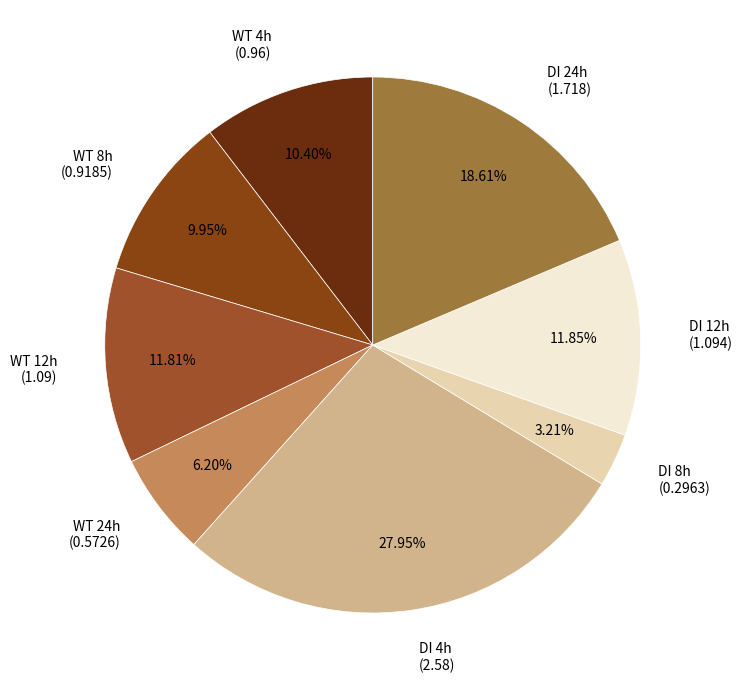

Is the sum of WT 8h (0.9185) and DI 24h (1.718) greater than half?

No